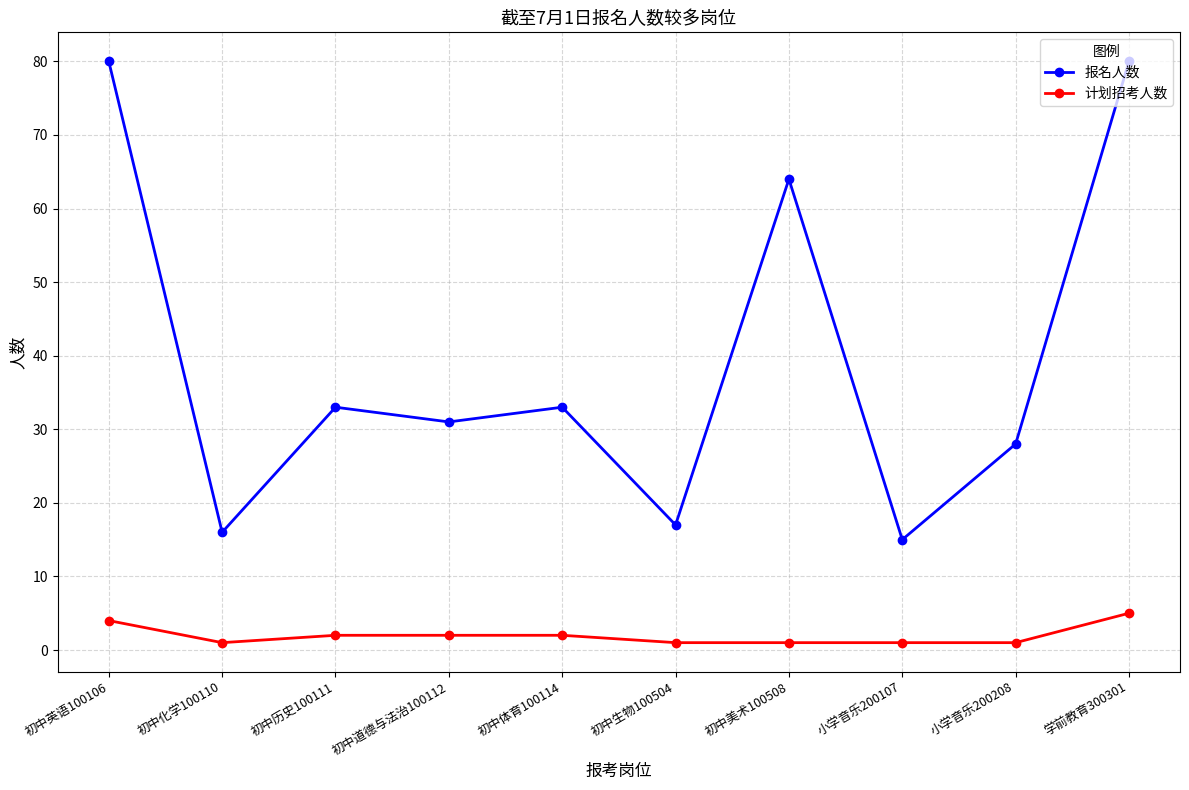

Which series has the widest spread of values?

报名人数